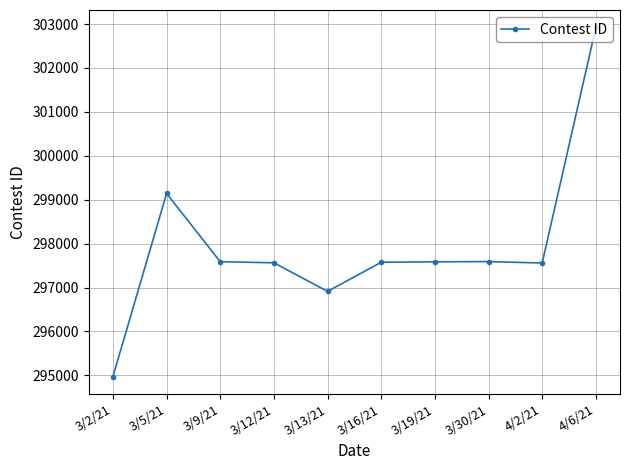

Where is the first local maximum?

3/5/21